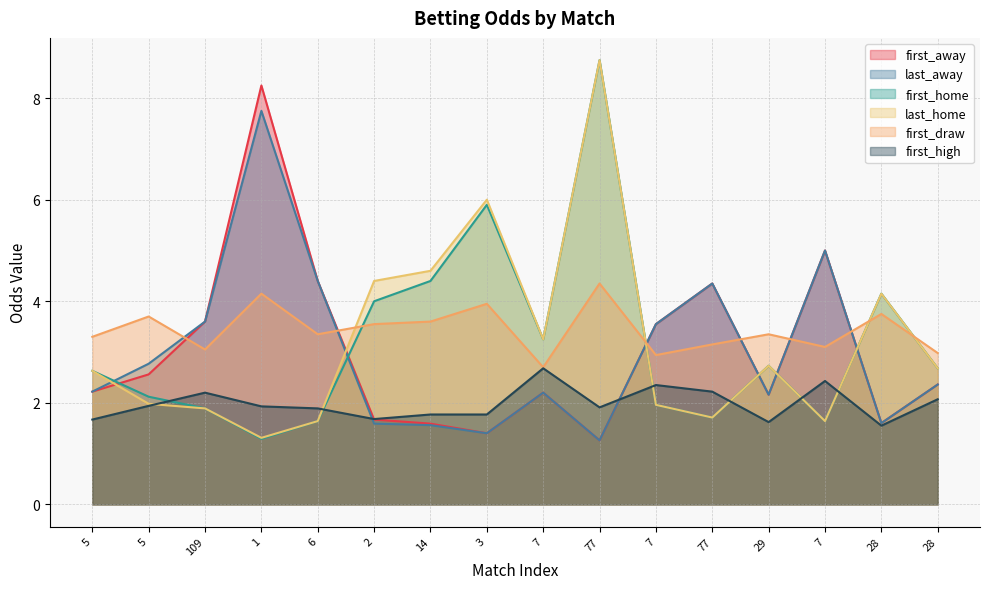

True or false: last_home and first_draw intersect in this chart.

True